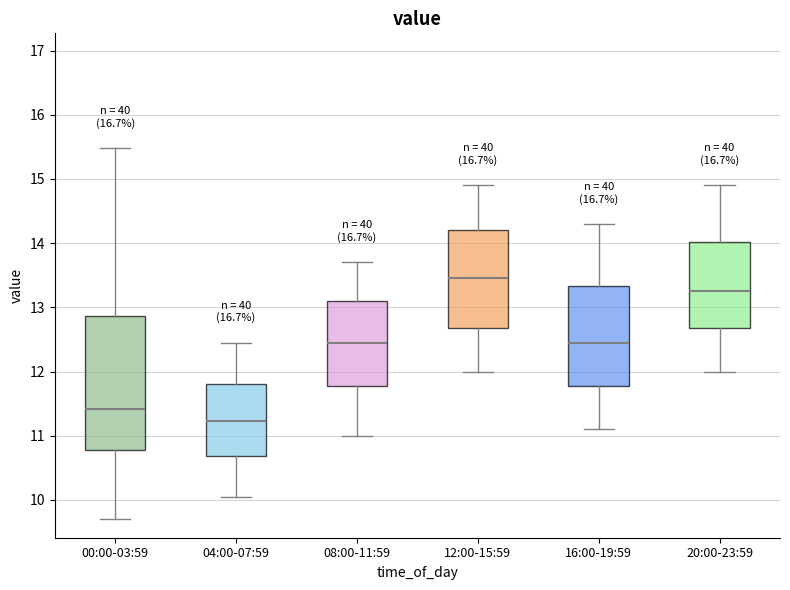

Where does the median line of the box for 04:00-07:59 sit on the y-axis? The values are not printed on the chart, so give them approximately, as read against the axis.

11.2